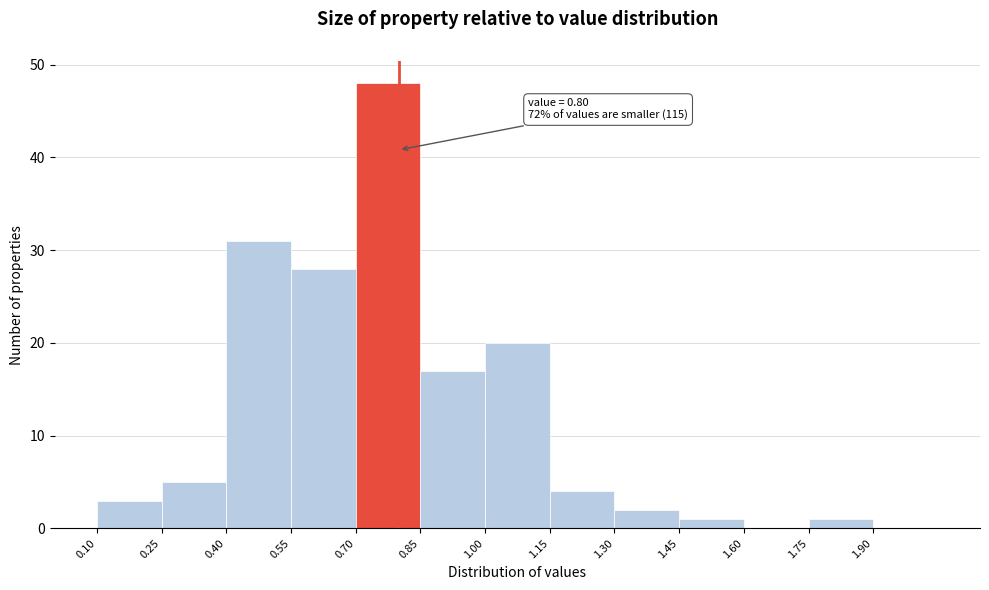

Which range on the x-axis has the tallest bar?

0.70 to 0.85